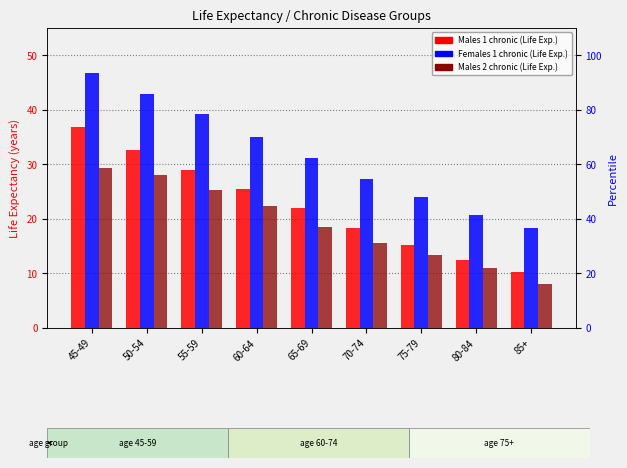

At which label is Females 1 chronic closest to 32?

65-69